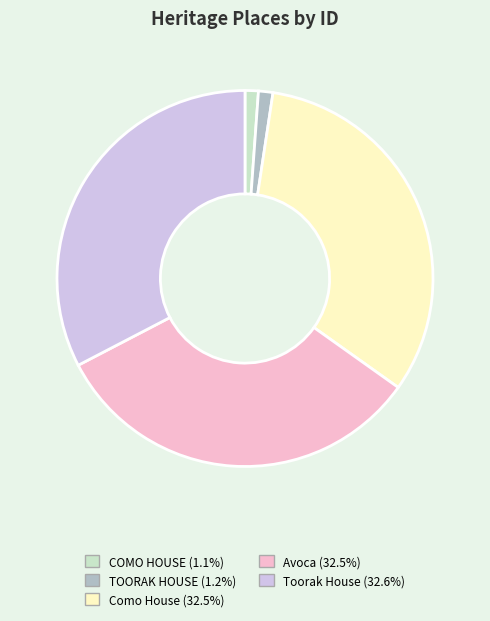

Does TOORAK HOUSE represent more than half of the total?

No